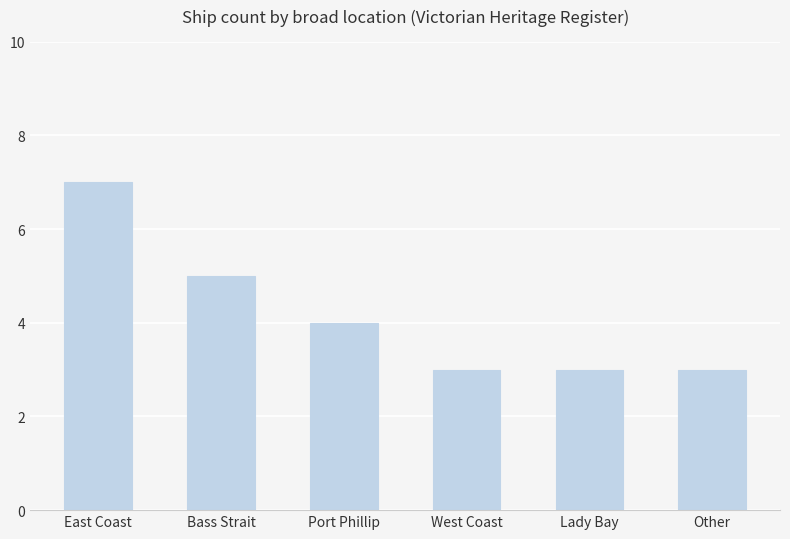

Does the chart contain any negative values?

No